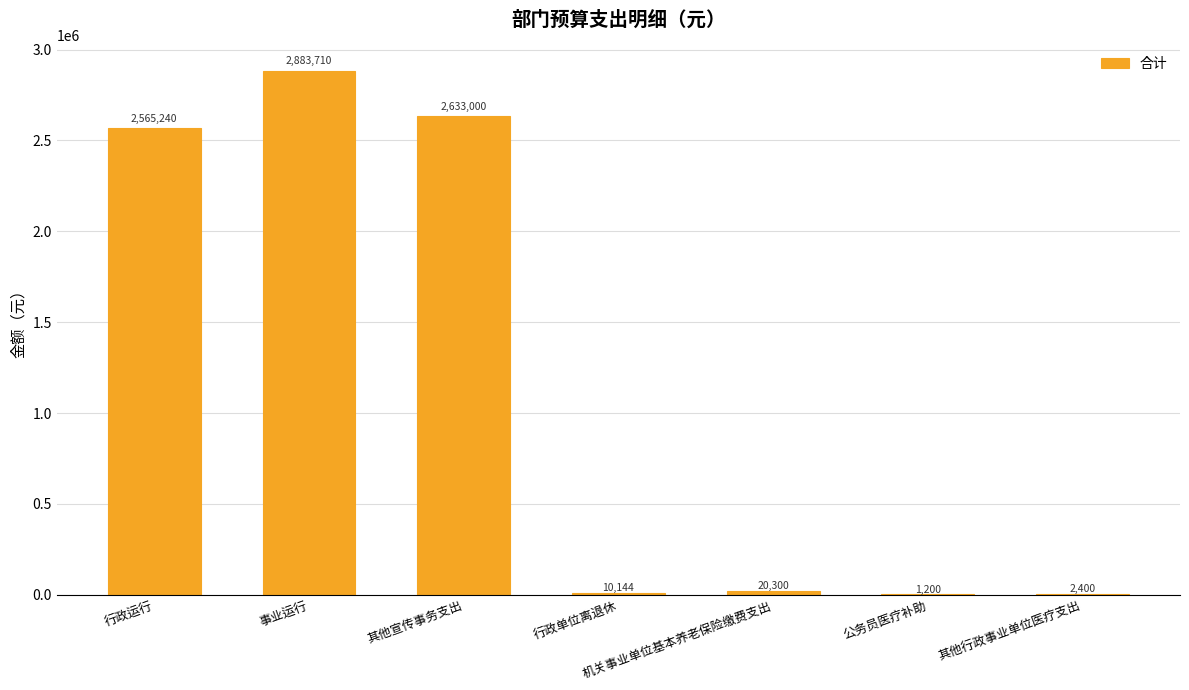

Which label corresponds to the largest value in the chart?

事业运行